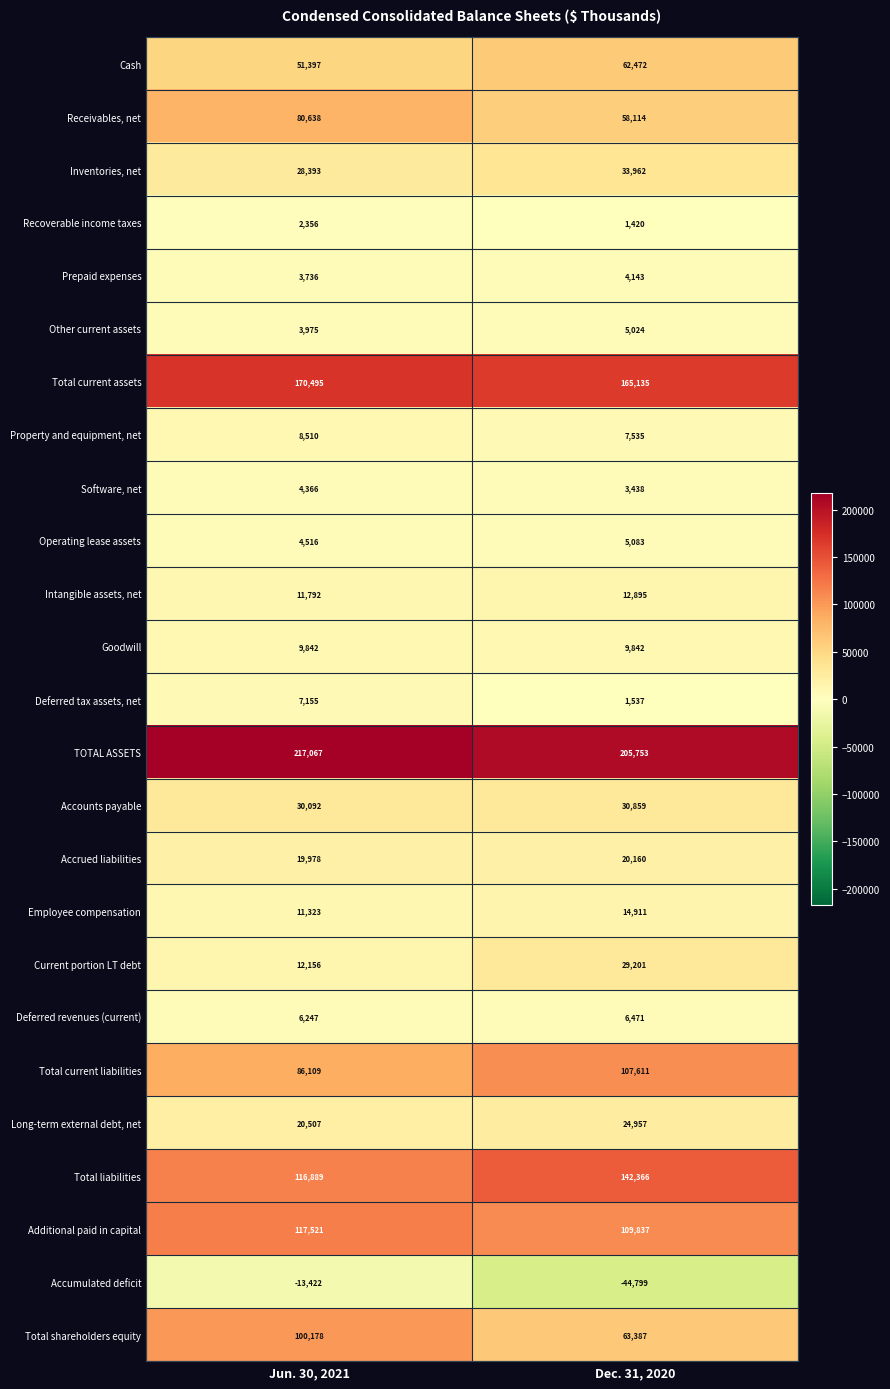

What is the average value of the Additional paid in capital series?

113679